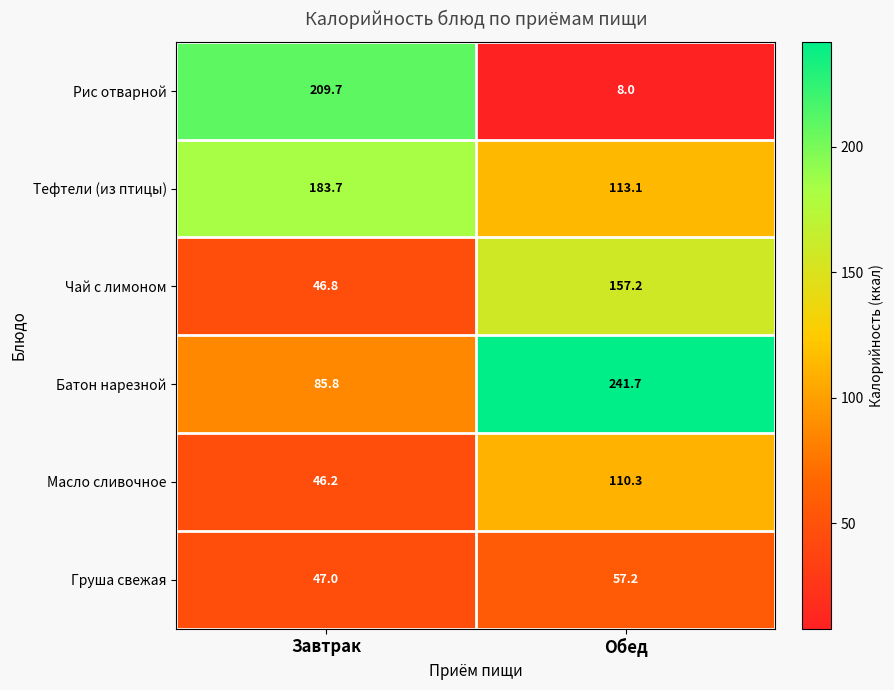

The Батон нарезной series shows 85.8 at Завтрак. True or false?

True